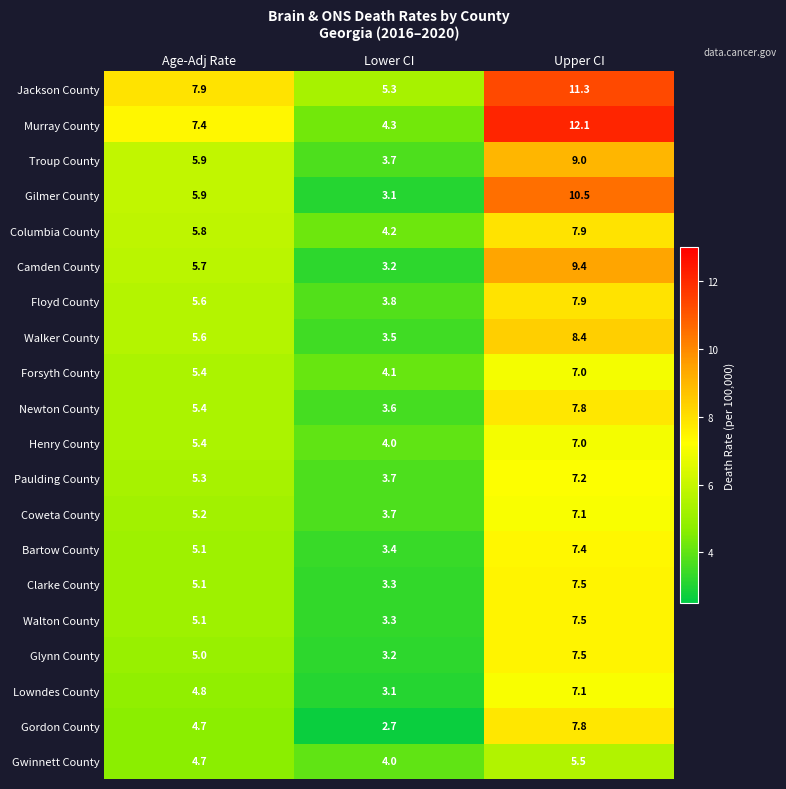

Read the Gordon County value at Upper CI.

7.8